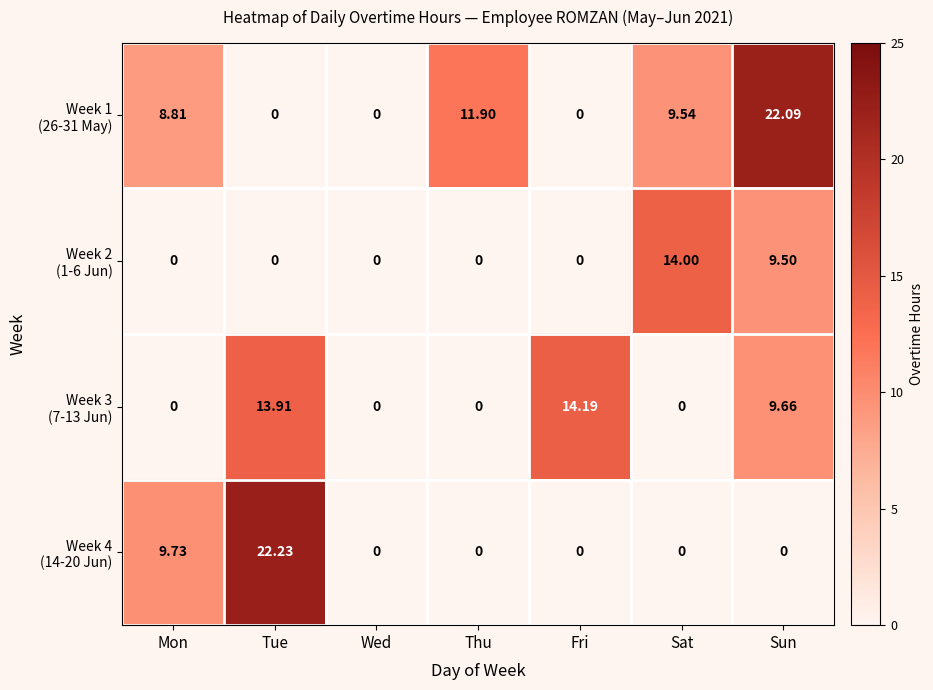

At which category does the chart reach its peak across all series?

Tue